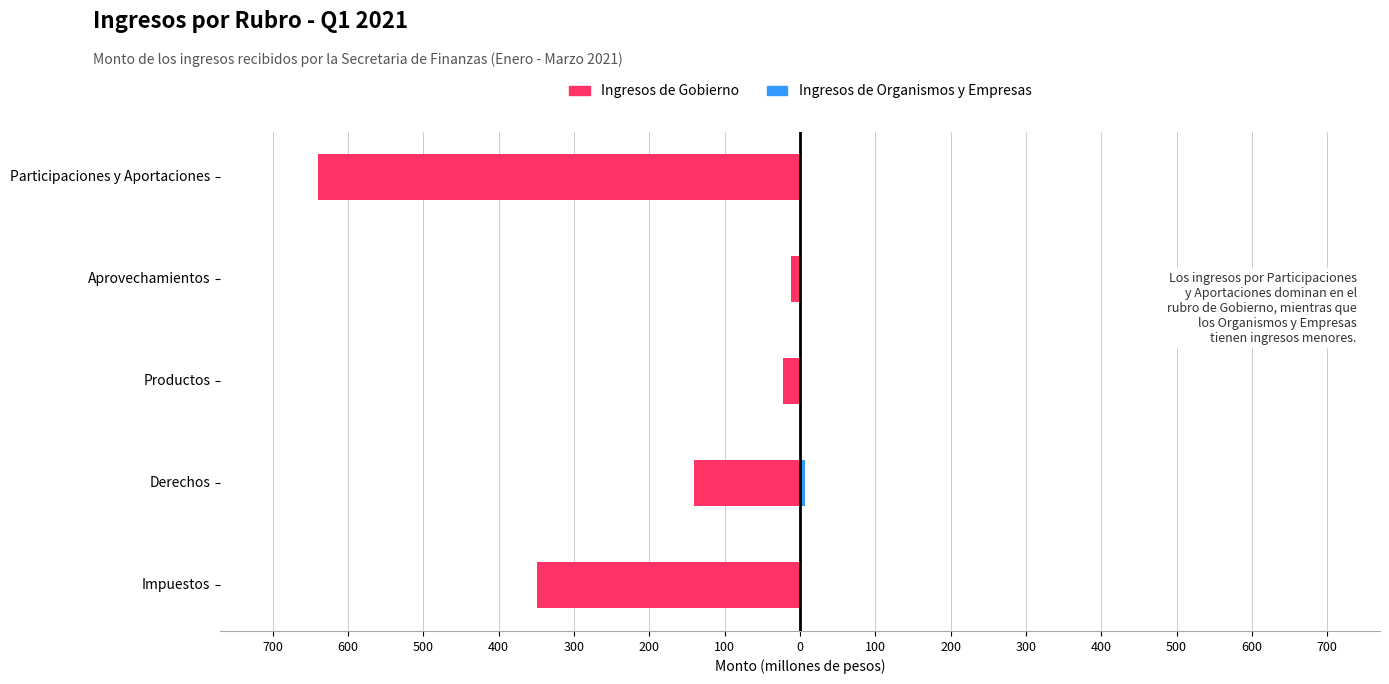

Does the chart contain stacked bars?

No